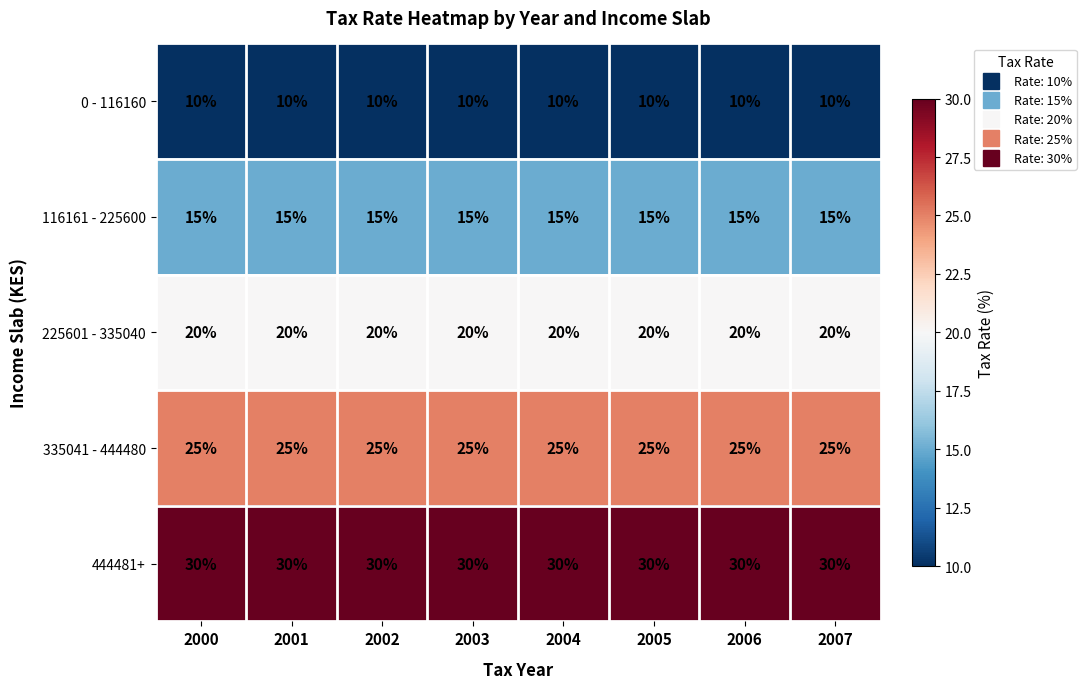

What is the maximum value for 0 - 116160?

10